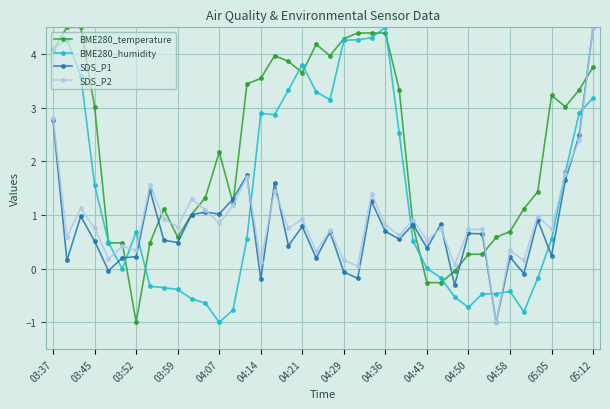

What is the value of the BME280_temperature point at the 36th from the left?

1.4